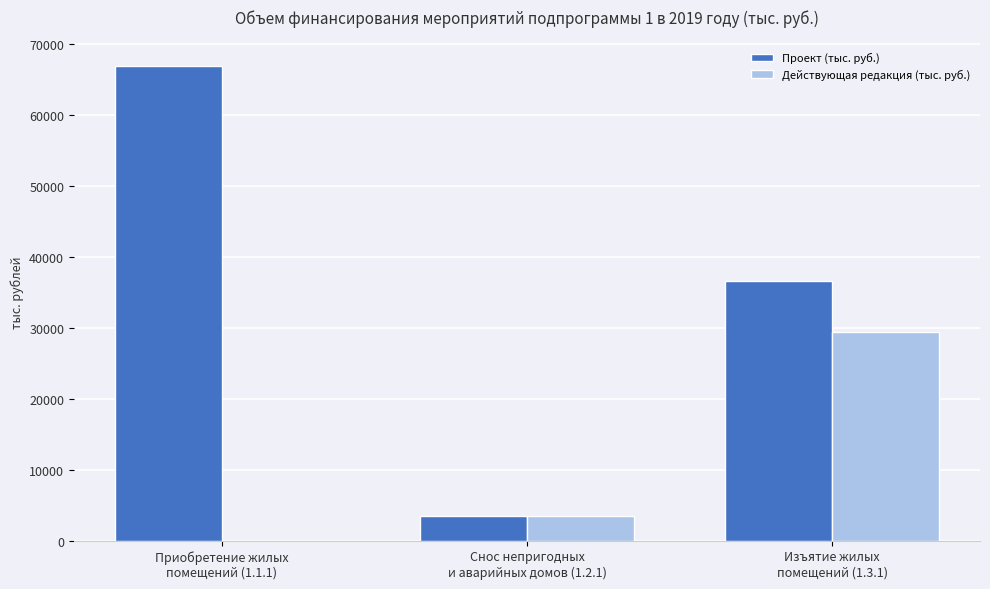

Reading left to right, transcribe all the data shown in this chart.

Проект (тыс. руб.): Приобретение жилых
помещений (1.1.1)=66849.8	Снос непригодных
и аварийных домов (1.2.1)=3410.0	Изъятие жилых
помещений (1.3.1)=36489.4
Действующая редакция (тыс. руб.): Приобретение жилых
помещений (1.1.1)=0.0	Снос непригодных
и аварийных домов (1.2.1)=3410.0	Изъятие жилых
помещений (1.3.1)=29425.5